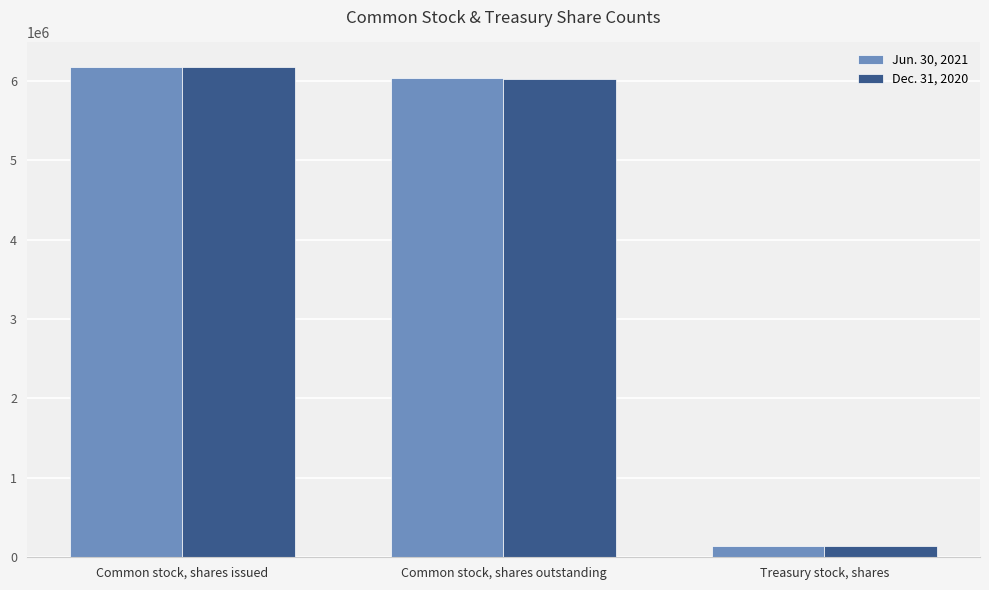

The value of Jun. 30, 2021 at Treasury stock, shares is 138817. True or false?

True